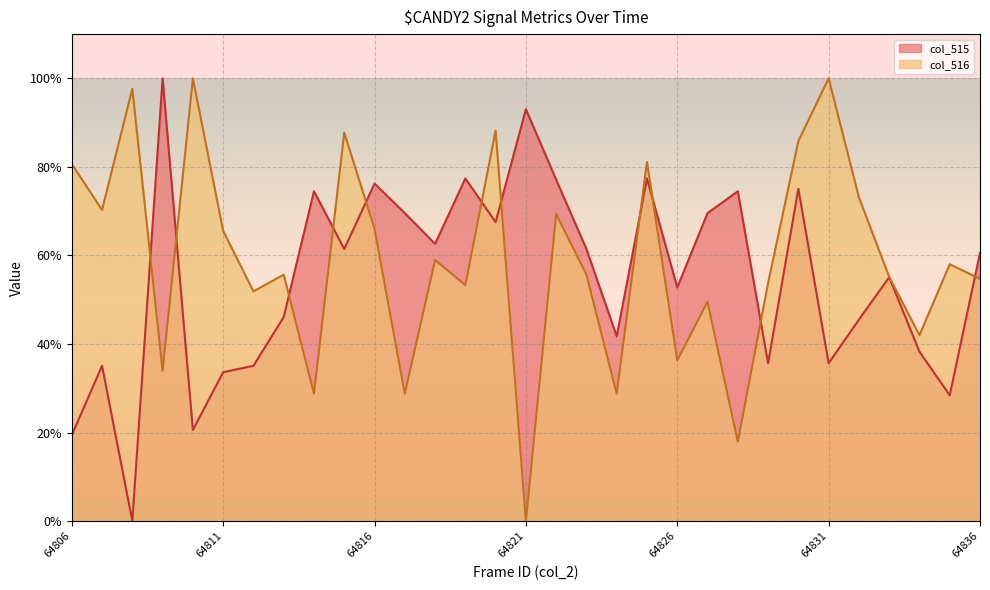

What are all the series names shown in the legend?

col_515, col_516